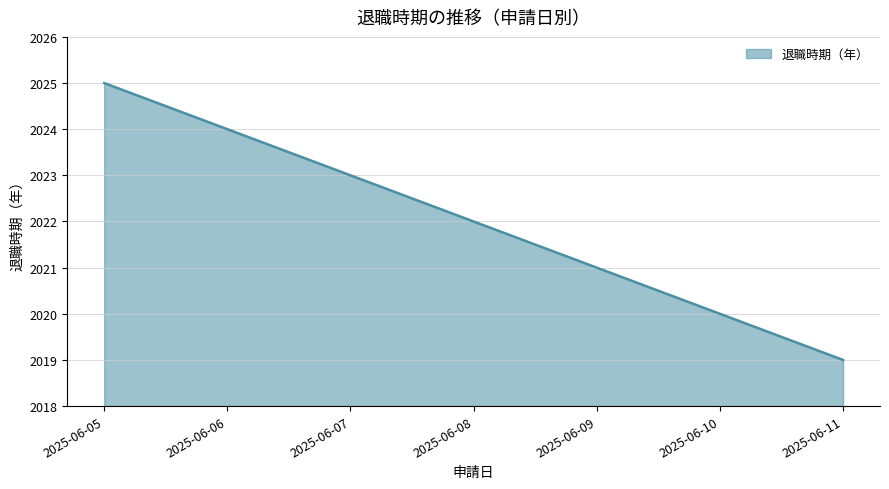

Does the chart have visible grid lines?

Yes